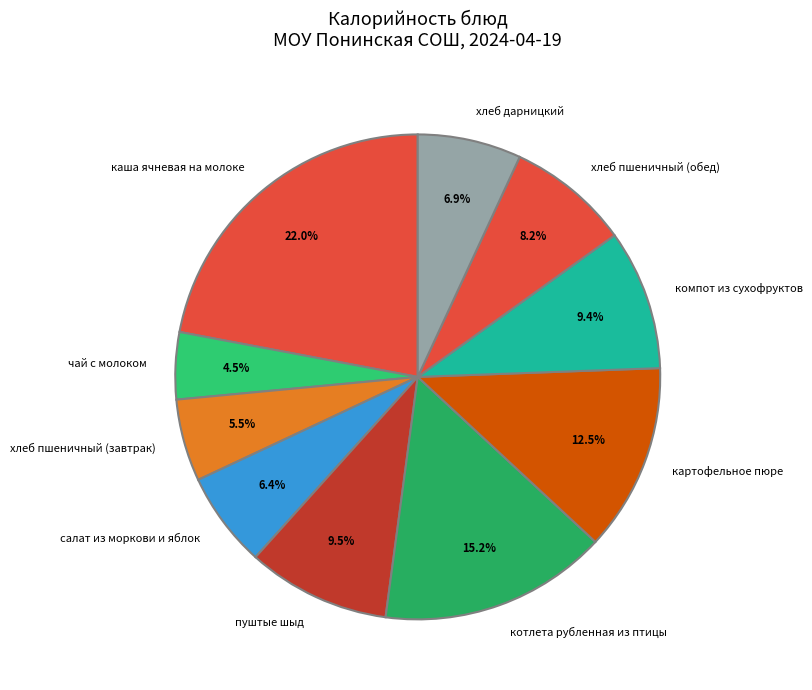

Which category has the biggest portion of the pie?

каша ячневая на молоке